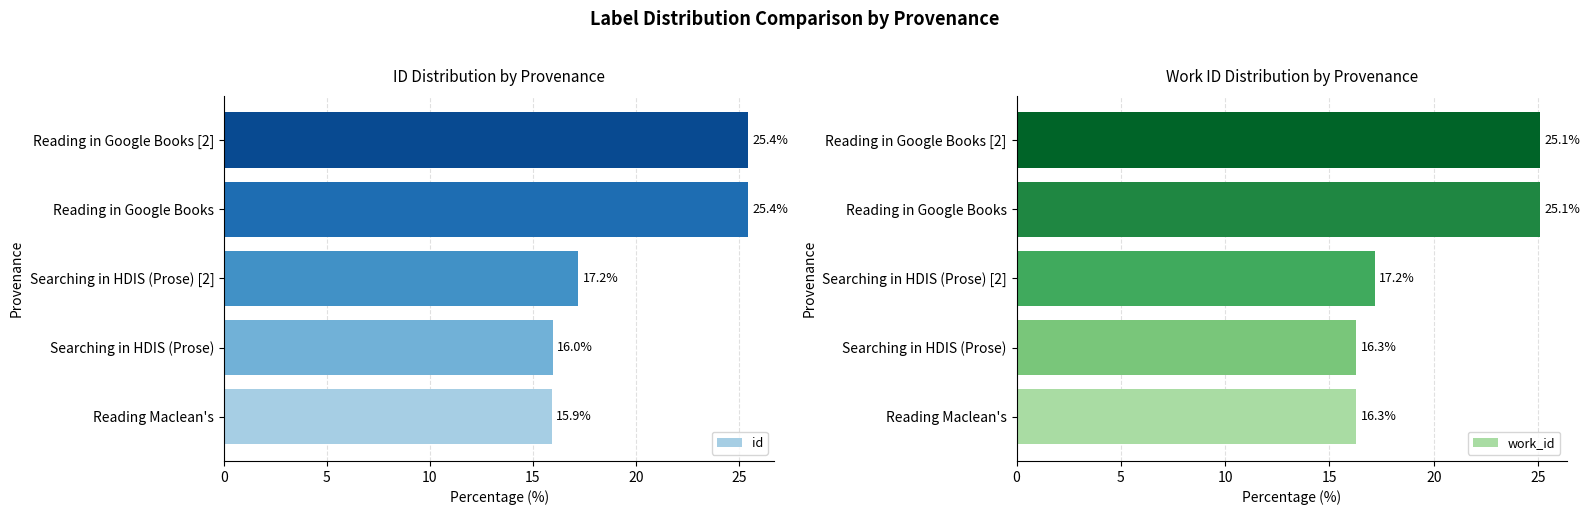

Rank the series by their maximum value, from highest to lowest.

id, work_id